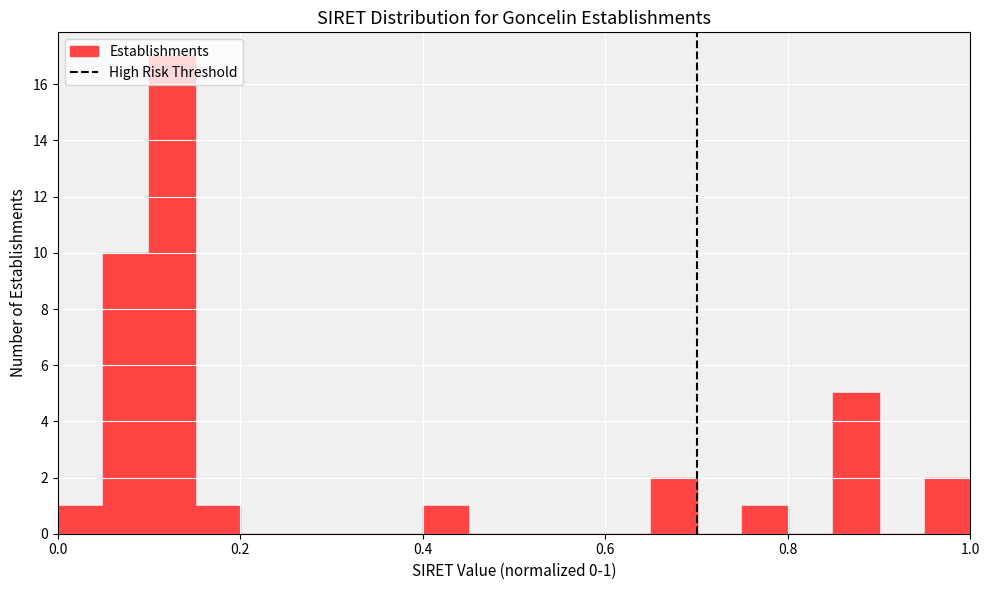

Around what value on the x-axis is the tallest bar? Give the approximate position of its centre, as read against the axis.

0.12